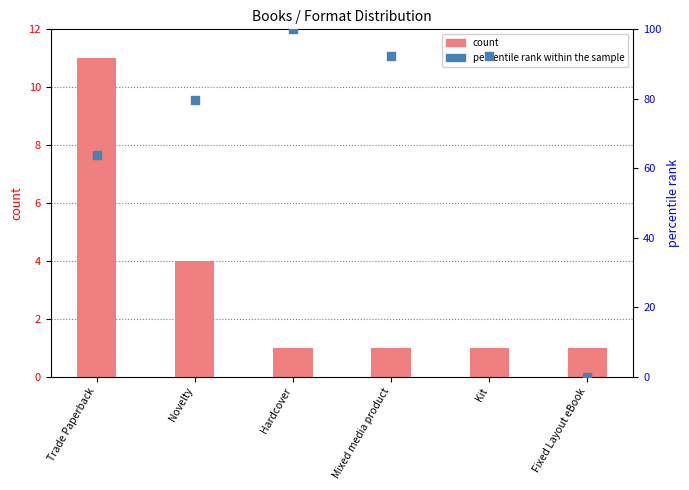

What is the total value across all series at Mixed media product?

93.2